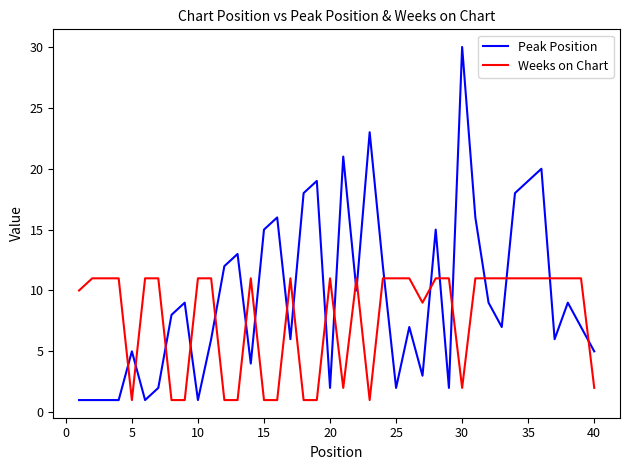

Which series has the largest total across all categories?

Peak Position